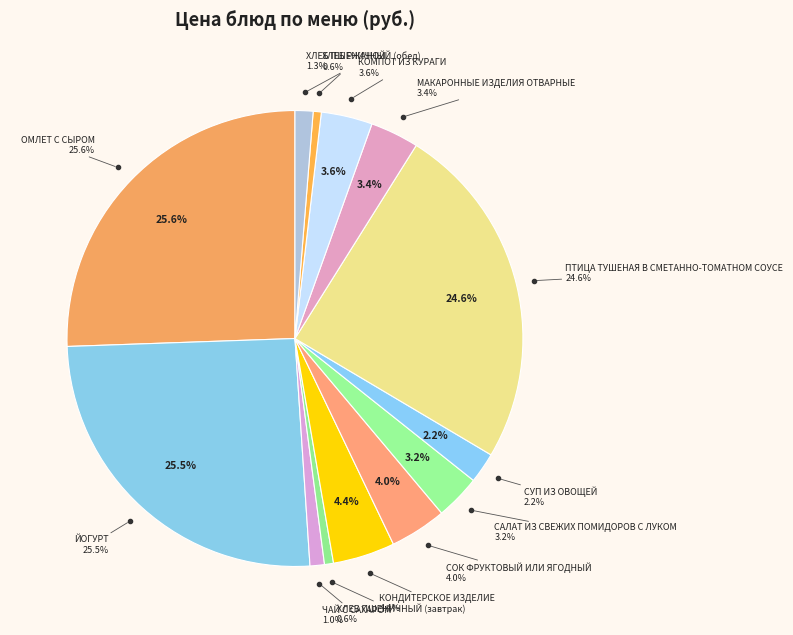

What is the change in value from ОМЛЕТ С СЫРОМ to ЙОГУРТ?

-0.1